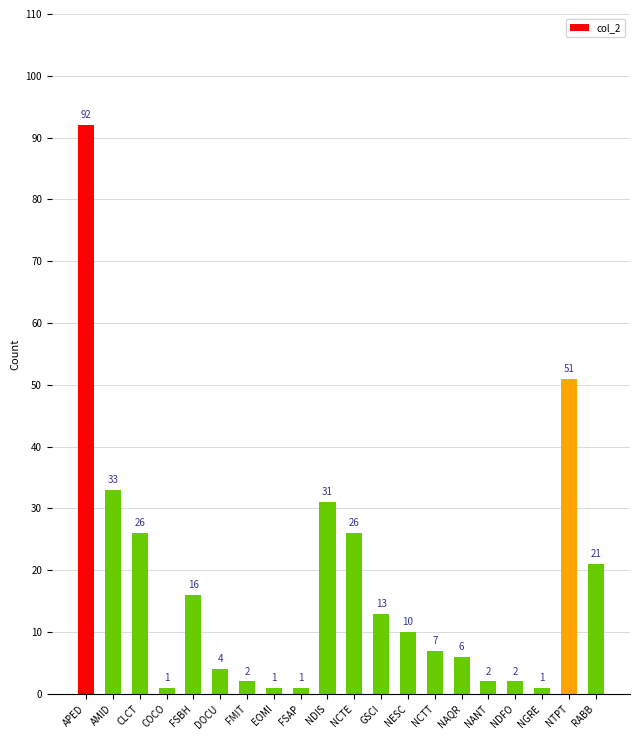

Does the chart contain any negative values?

No